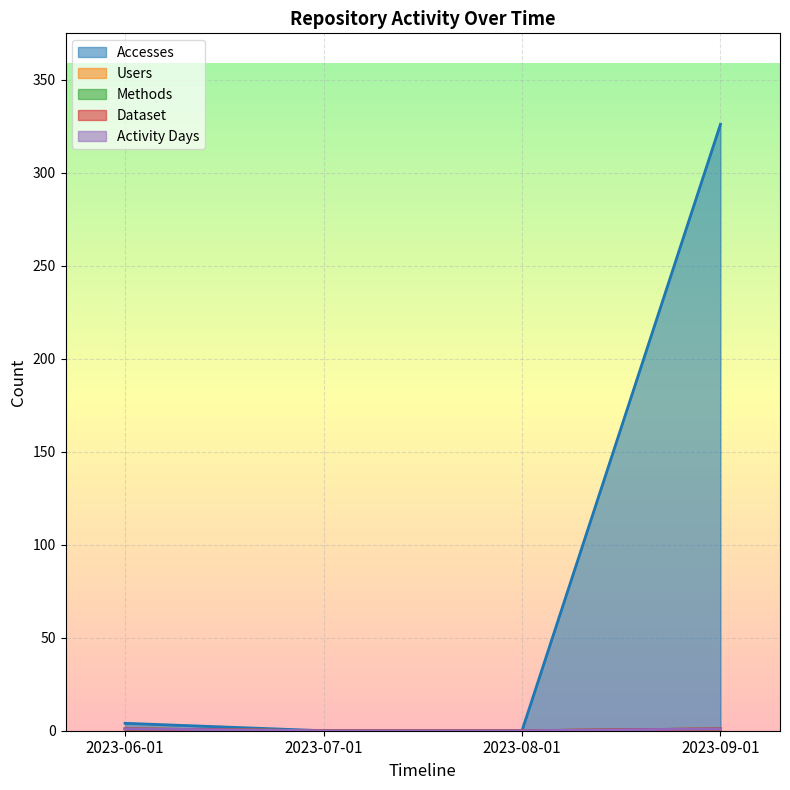

List the series in order of their peak value, lowest first.

Users, Methods, Dataset, Activity Days, Accesses